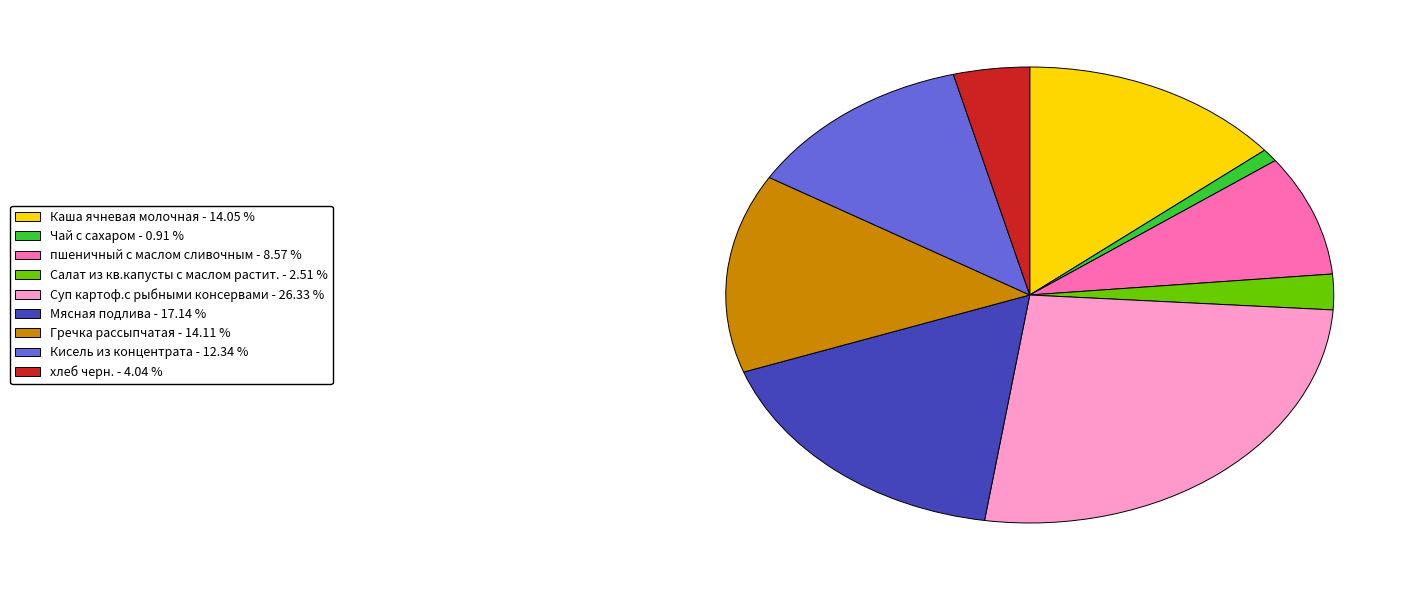

The Кисель из концентрата slice represents 3% of the pie. True or false?

False